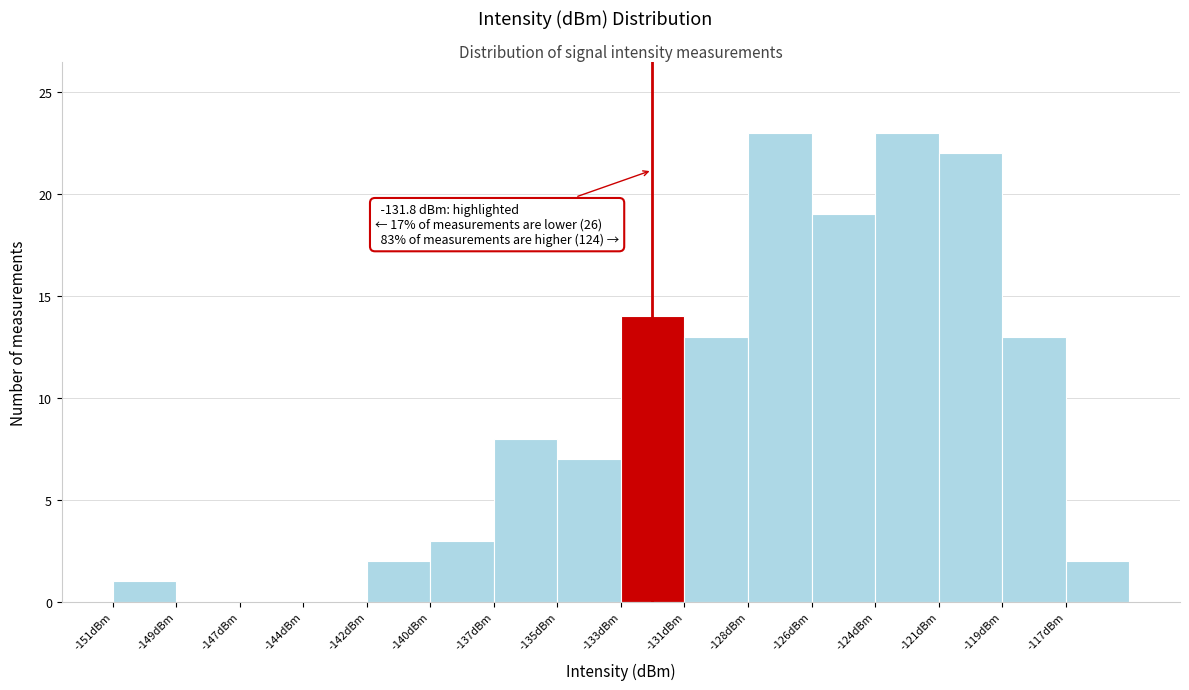

Reading left to right, list all the values displayed in this chart.

-151dBm=1	-149dBm=0	-147dBm=0	-144dBm=0	-142dBm=2	-140dBm=3	-137dBm=8	-135dBm=7	-133dBm=14	-131dBm=13	-128dBm=23	-126dBm=19	-124dBm=23	-121dBm=22	-119dBm=13	-117dBm=2